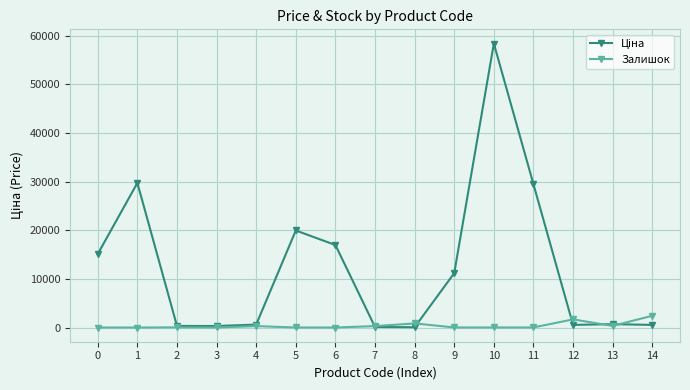

What is the total value across all series at 0?

15120.0